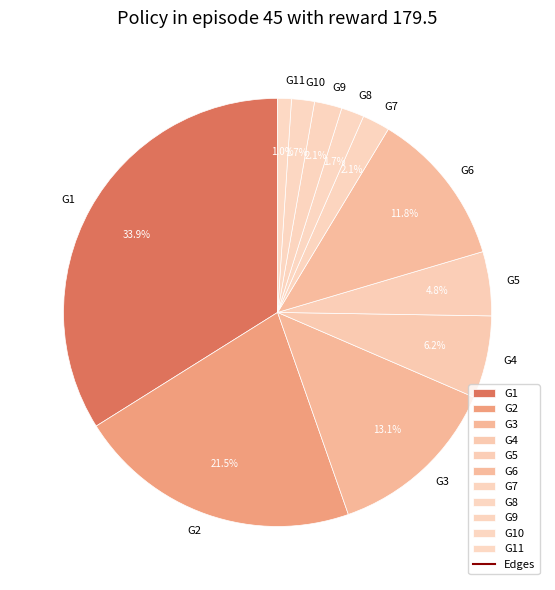

To the nearest percent, what is the combined percentage of G8 and G9?

4%